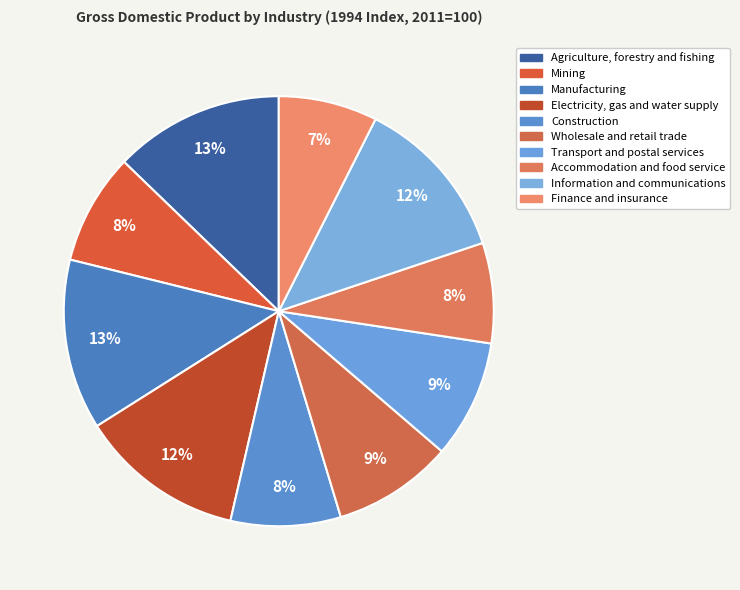

Count the number of slices in the pie.

10